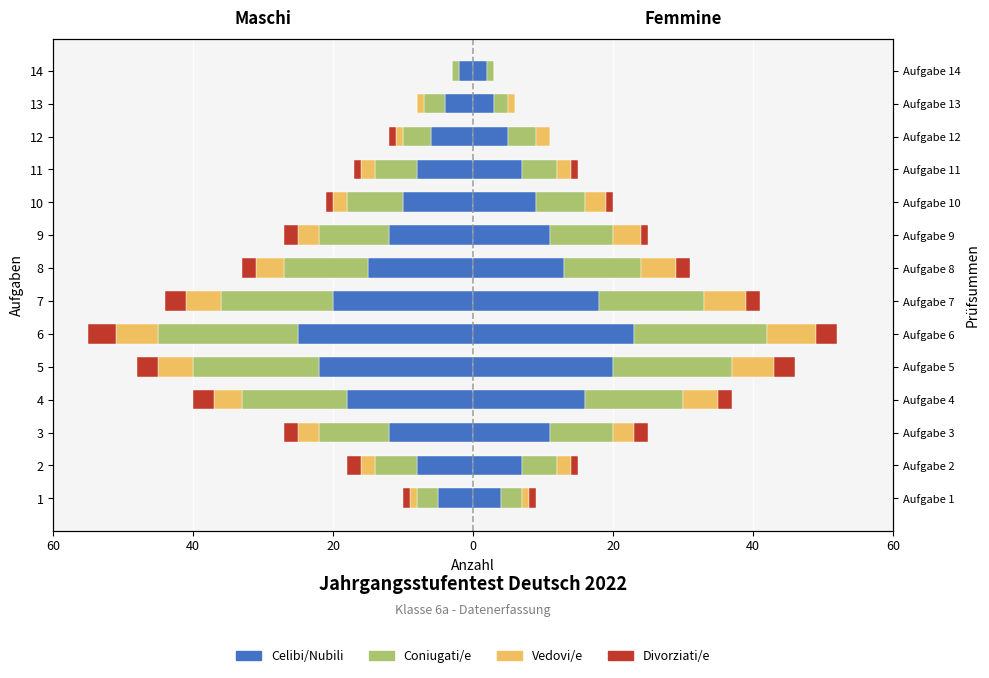

How many groups of bars are there?

14